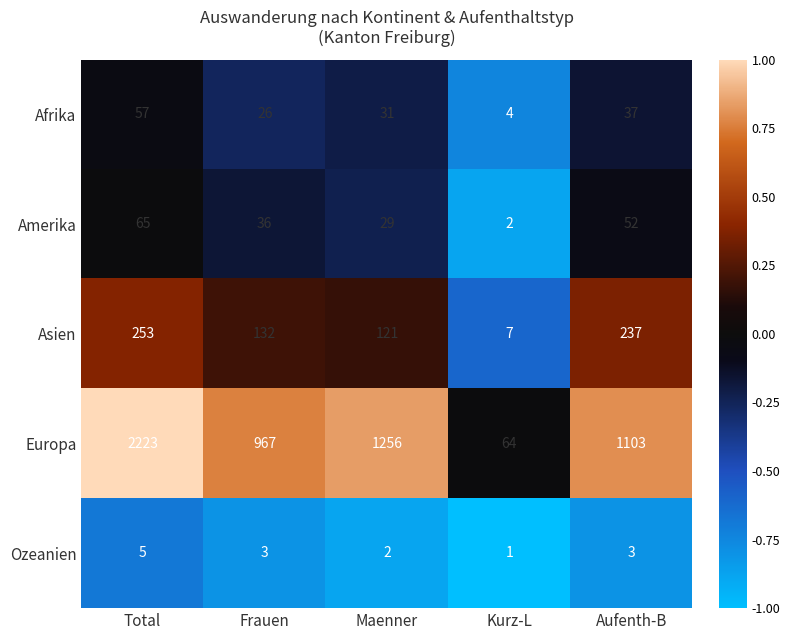

Between Kurz-L and Aufenth-B, which series saw the biggest shift?

Europa